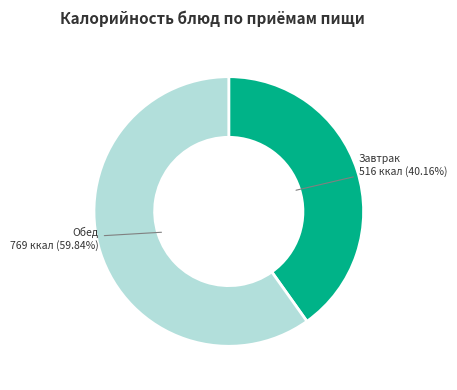

Rank the categories by value from highest to lowest.

Обед, Завтрак